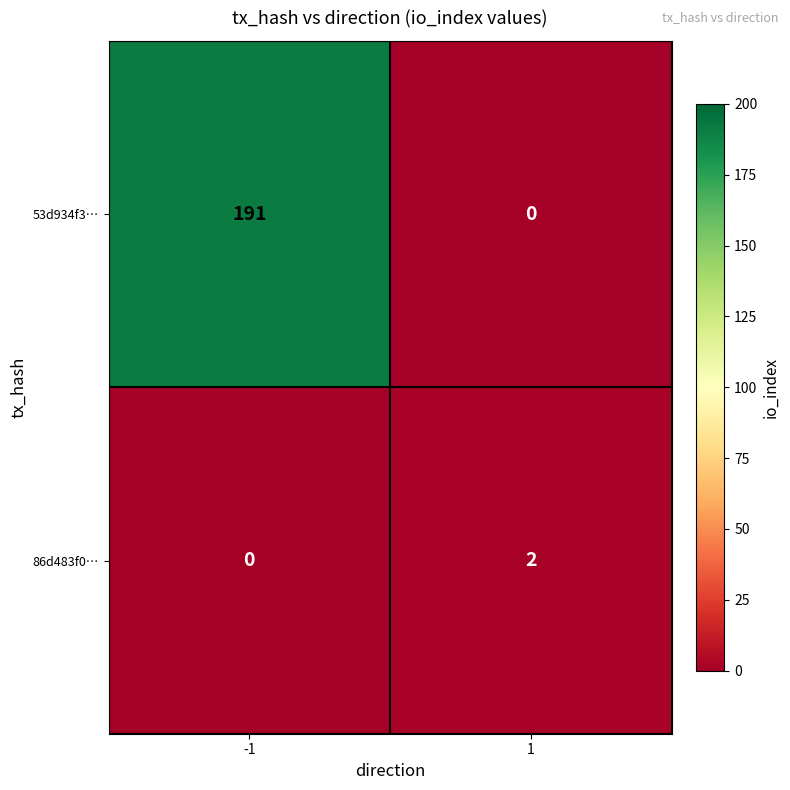

Reading left to right, list all the values displayed in this chart.

53d934f3…: 191	0
86d483f0…: 0	2